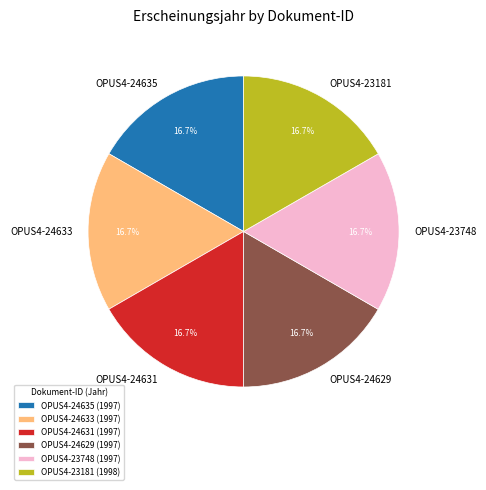

Does OPUS4-24629 represent more than half of the total?

No